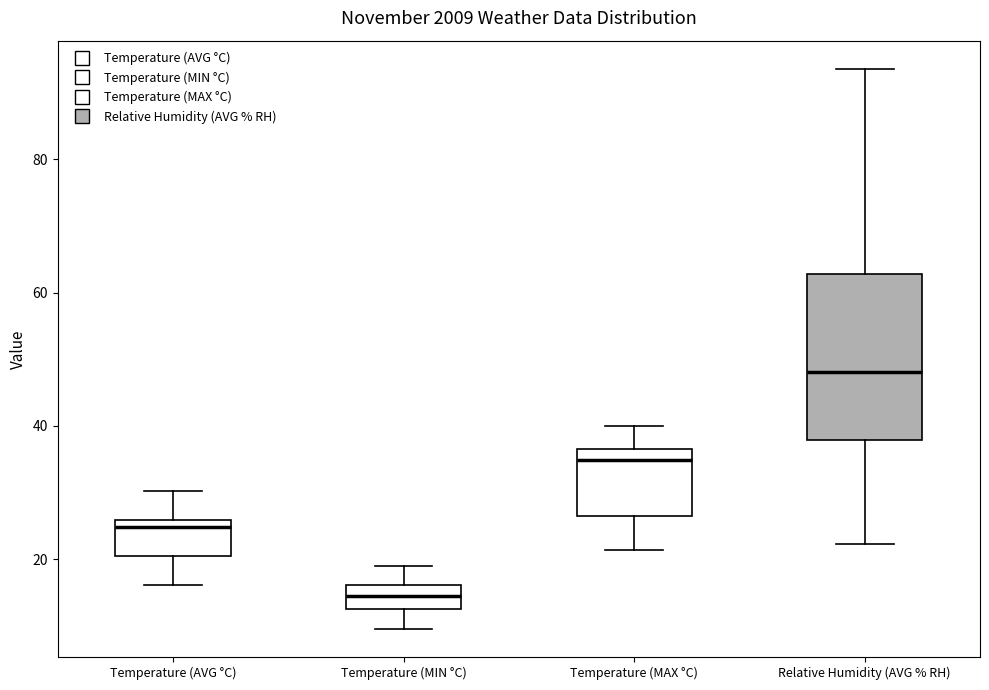

Which box has the highest median line?

Relative Humidity (AVG % RH)